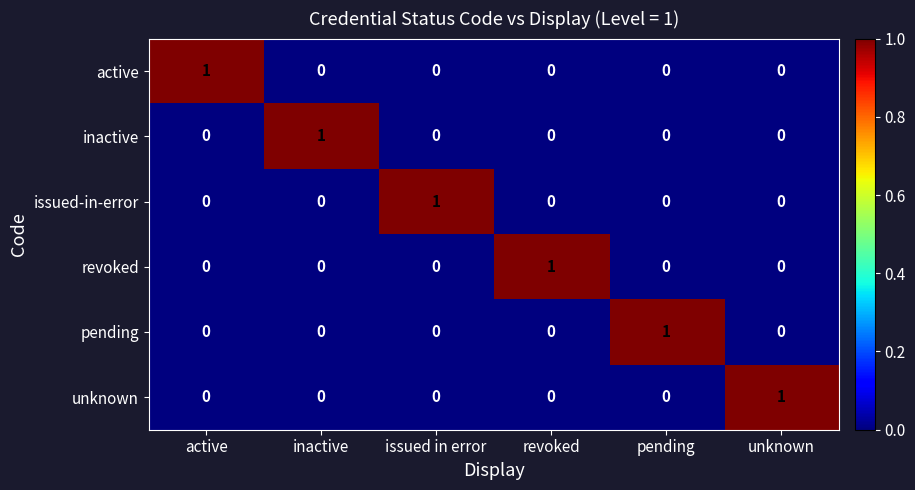

At how many categories does at least one series exceed 0?

6